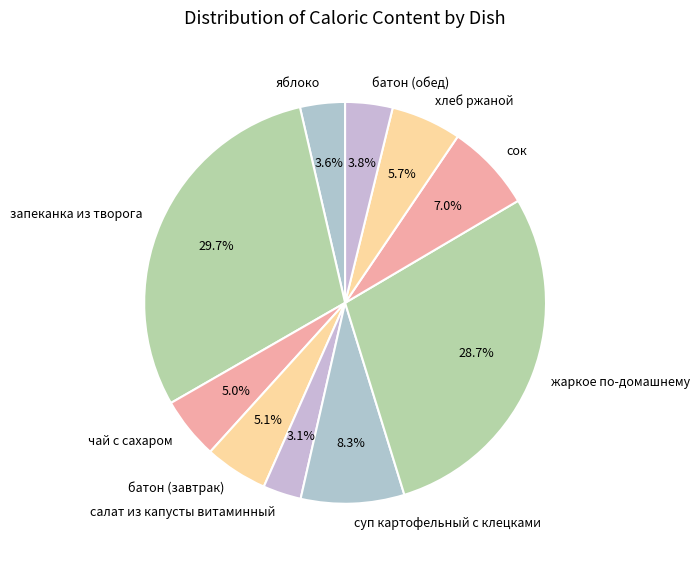

Which has a higher value, суп картофельный с клецками or чай с сахаром?

суп картофельный с клецками